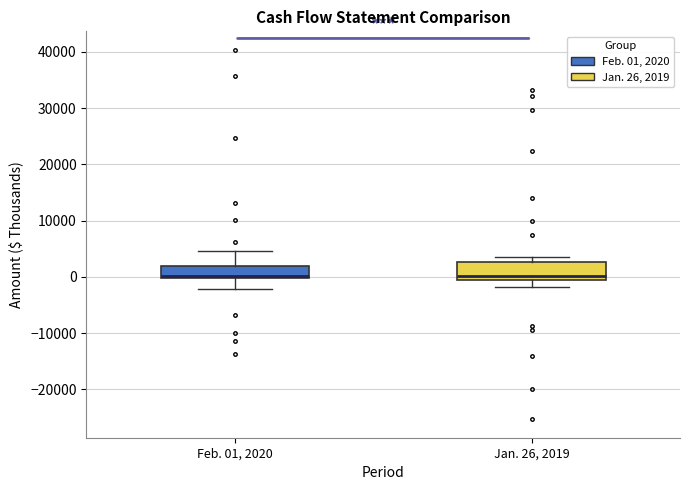

Where does the lower whisker of the box for Jan. 26, 2019 end on the y-axis? The values are not printed on the chart, so give them approximately, as read against the axis.

-2000